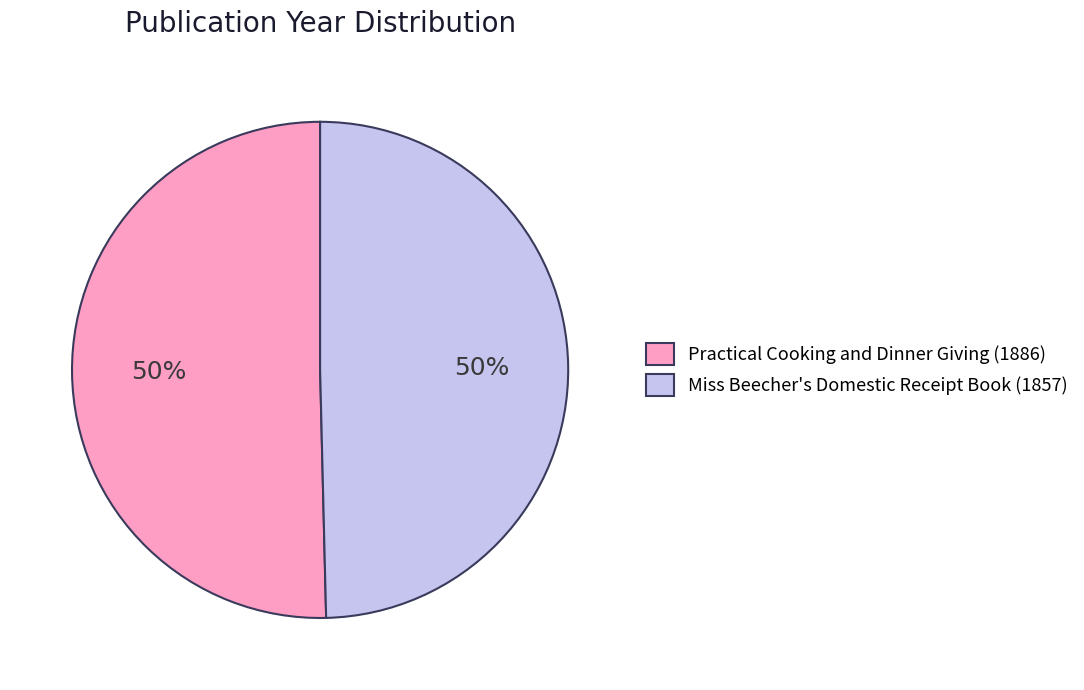

To the nearest percent, what is the average slice percentage?

50%